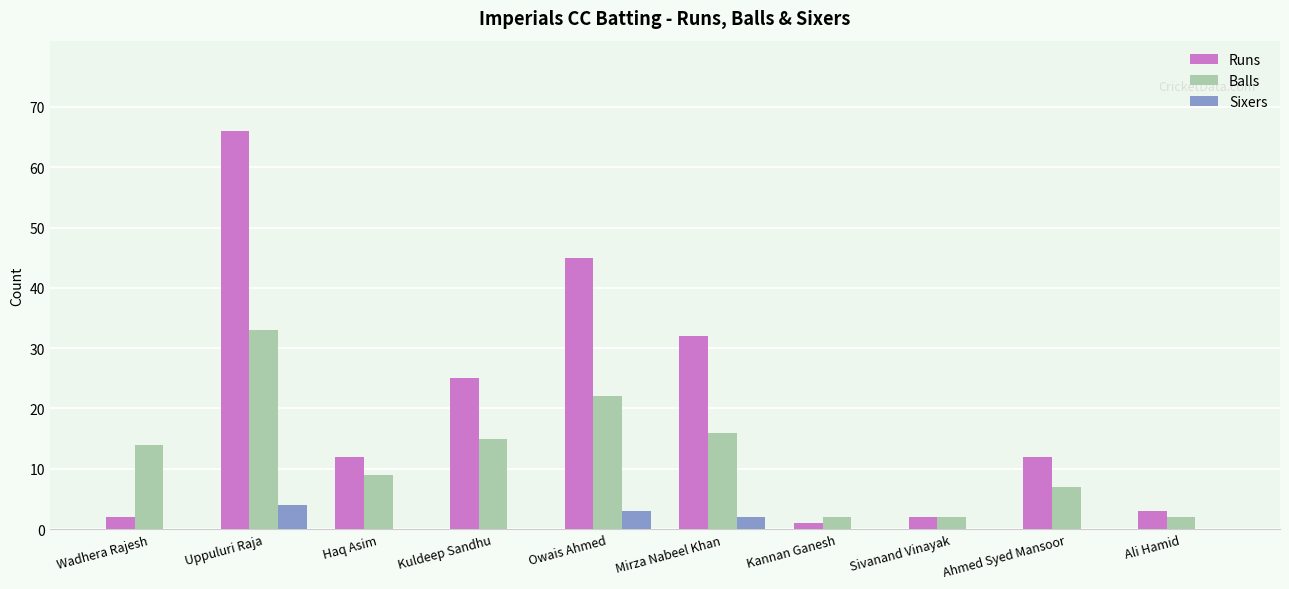

Reading left to right, extract all data points from this chart.

Runs: Wadhera Rajesh=2	Uppuluri Raja=66	Haq Asim=12	Kuldeep Sandhu=25	Owais Ahmed=45	Mirza Nabeel Khan=32	Kannan Ganesh=1	Sivanand Vinayak=2	Ahmed Syed Mansoor=12	Ali Hamid=3
Balls: Wadhera Rajesh=14	Uppuluri Raja=33	Haq Asim=9	Kuldeep Sandhu=15	Owais Ahmed=22	Mirza Nabeel Khan=16	Kannan Ganesh=2	Sivanand Vinayak=2	Ahmed Syed Mansoor=7	Ali Hamid=2
Sixers: Wadhera Rajesh=0	Uppuluri Raja=4	Haq Asim=0	Kuldeep Sandhu=0	Owais Ahmed=3	Mirza Nabeel Khan=2	Kannan Ganesh=0	Sivanand Vinayak=0	Ahmed Syed Mansoor=0	Ali Hamid=0